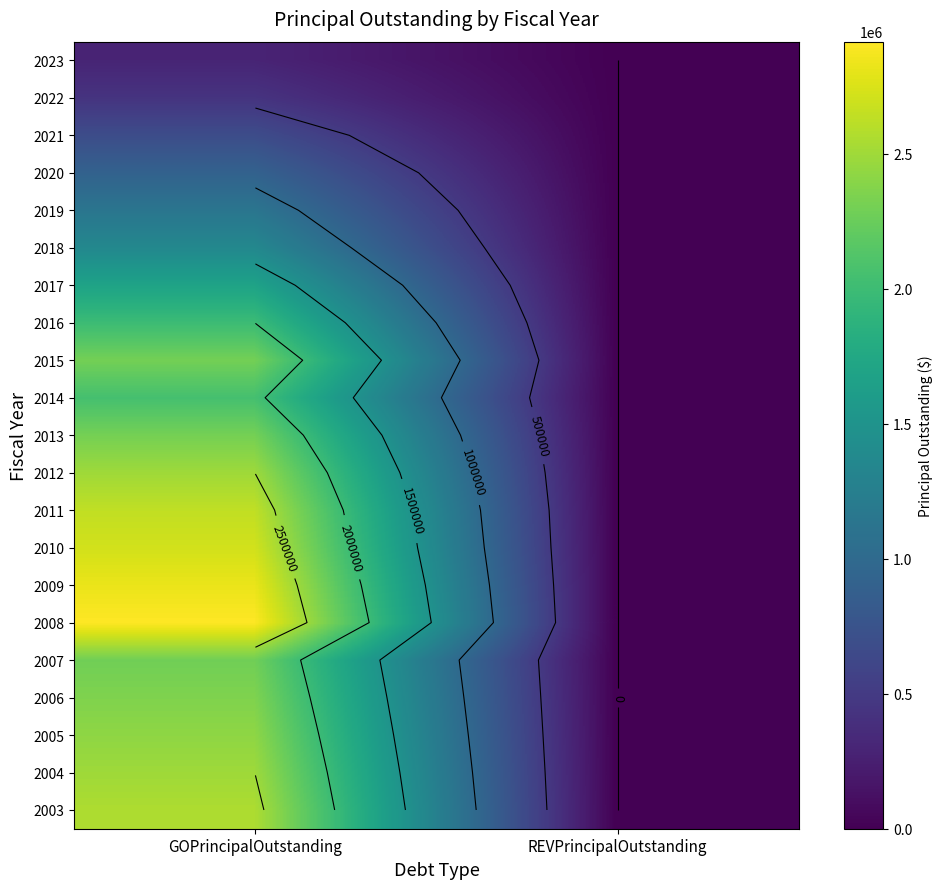

True or false: 2019 has a value of 0 at REVPrincipalOutstanding.

True